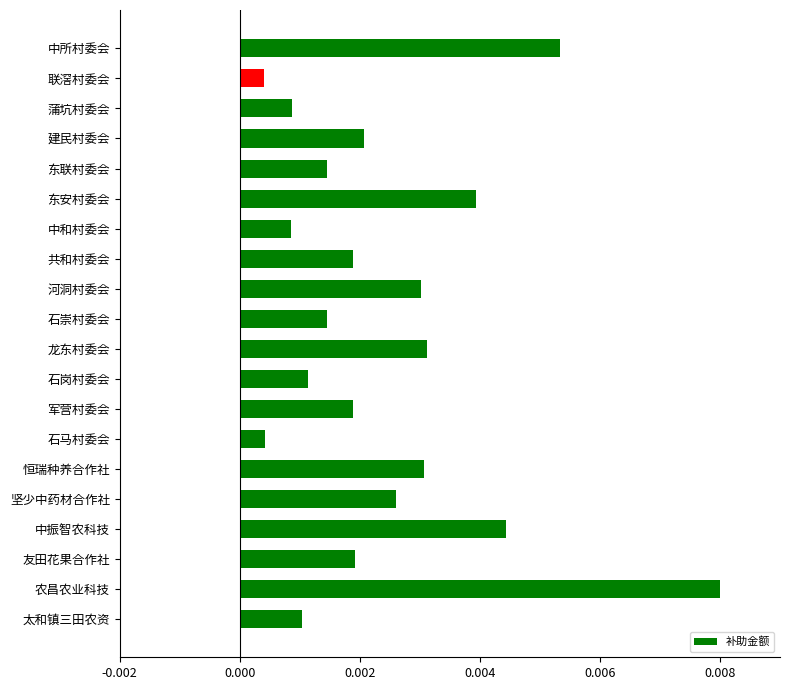

Count the number of categories in the chart.

20